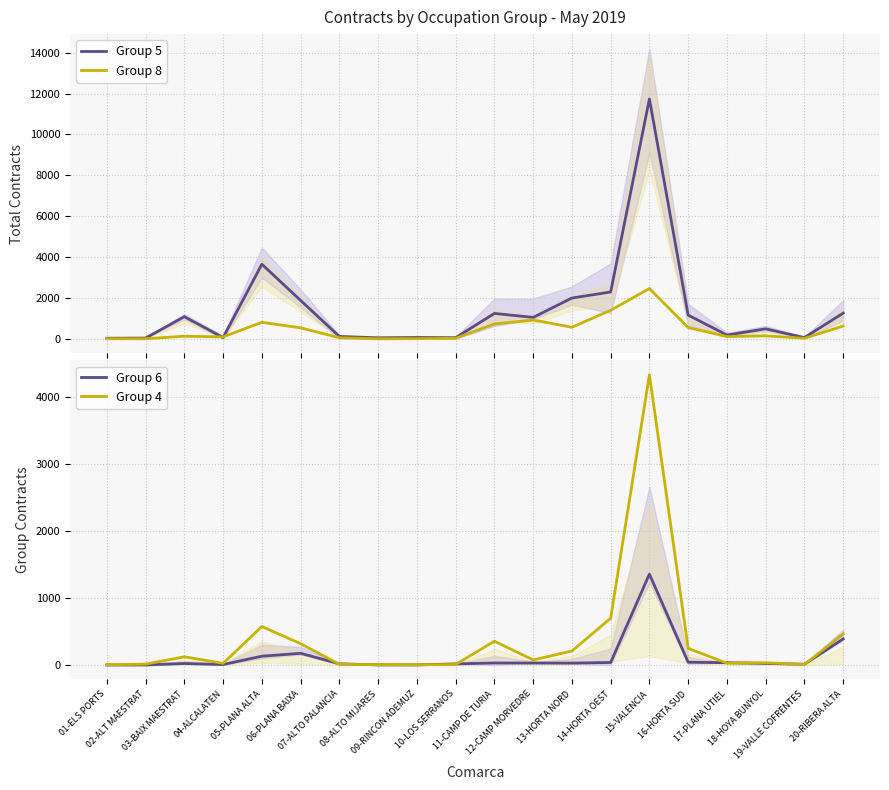

Is the value of Group 5 at 09-RINCON ADEMUZ greater than the value of Group 8 at 08-ALTO MIJARES?

Yes